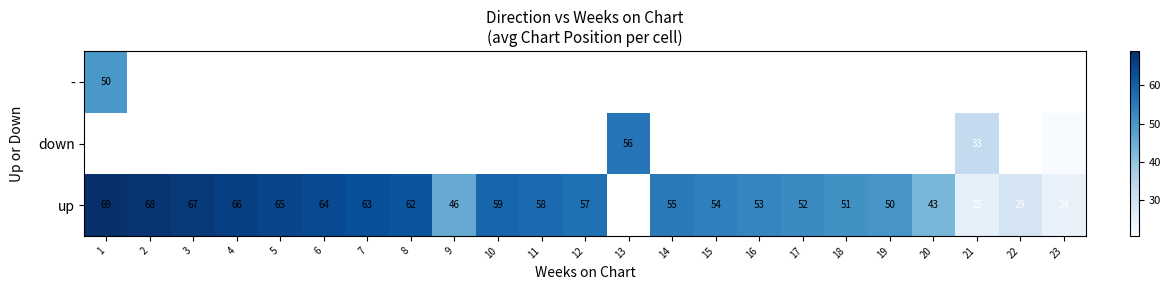

The down series shows 56 at 13. True or false?

True